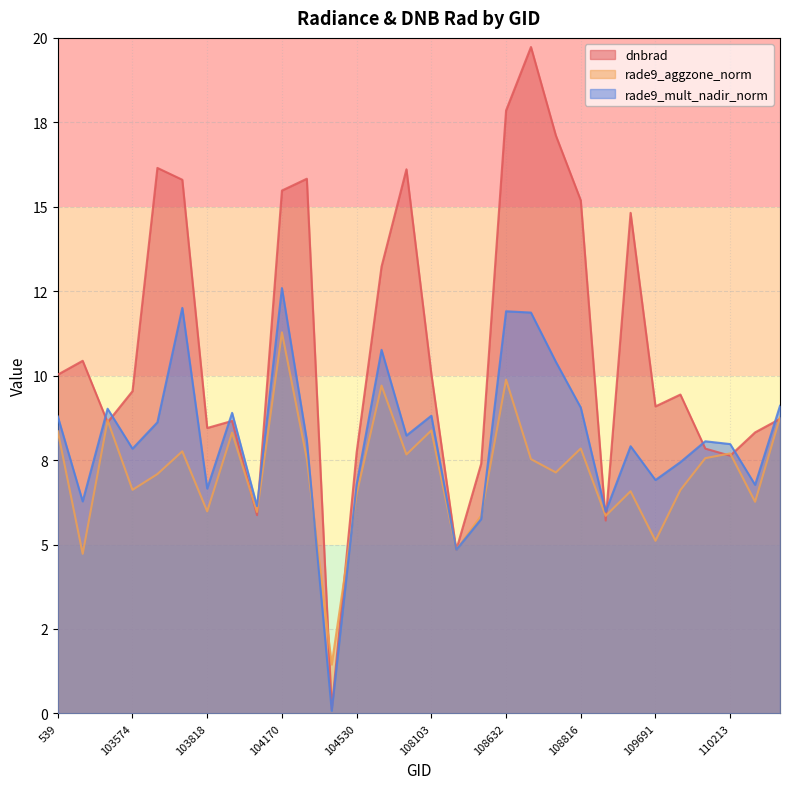

Does the chart have visible grid lines?

Yes